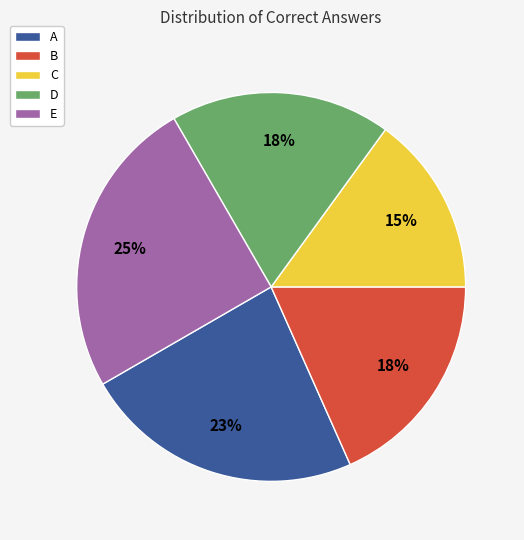

Which slice is the smallest?

C